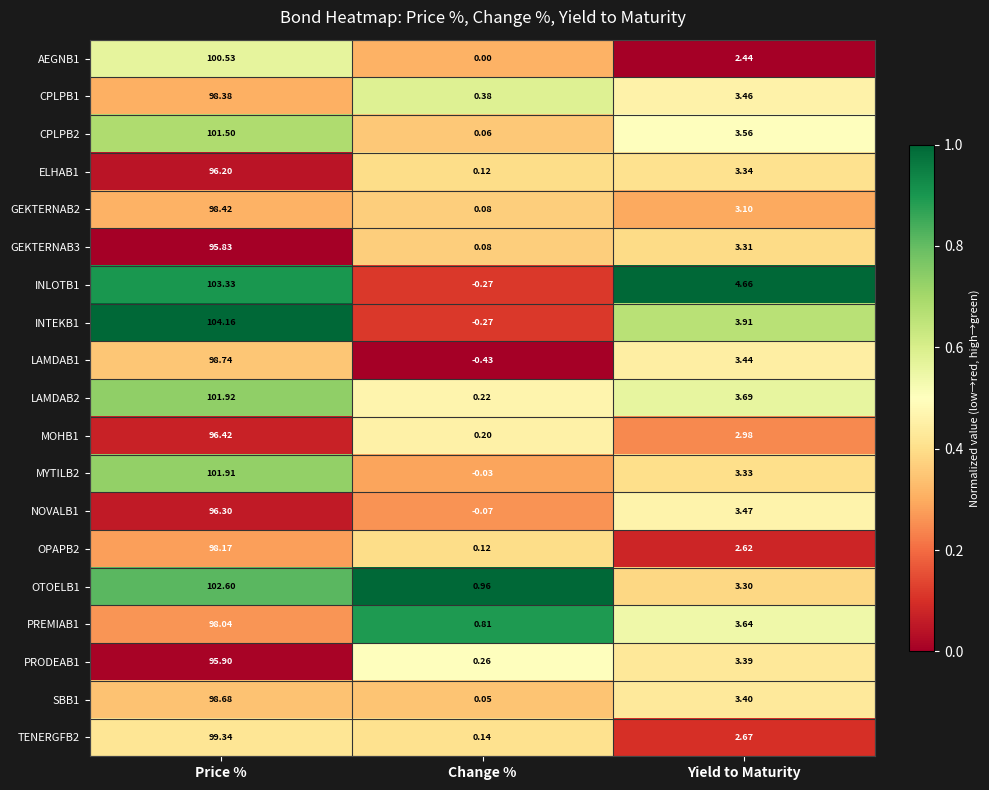

Which series has the largest total across all categories?

INTEKB1